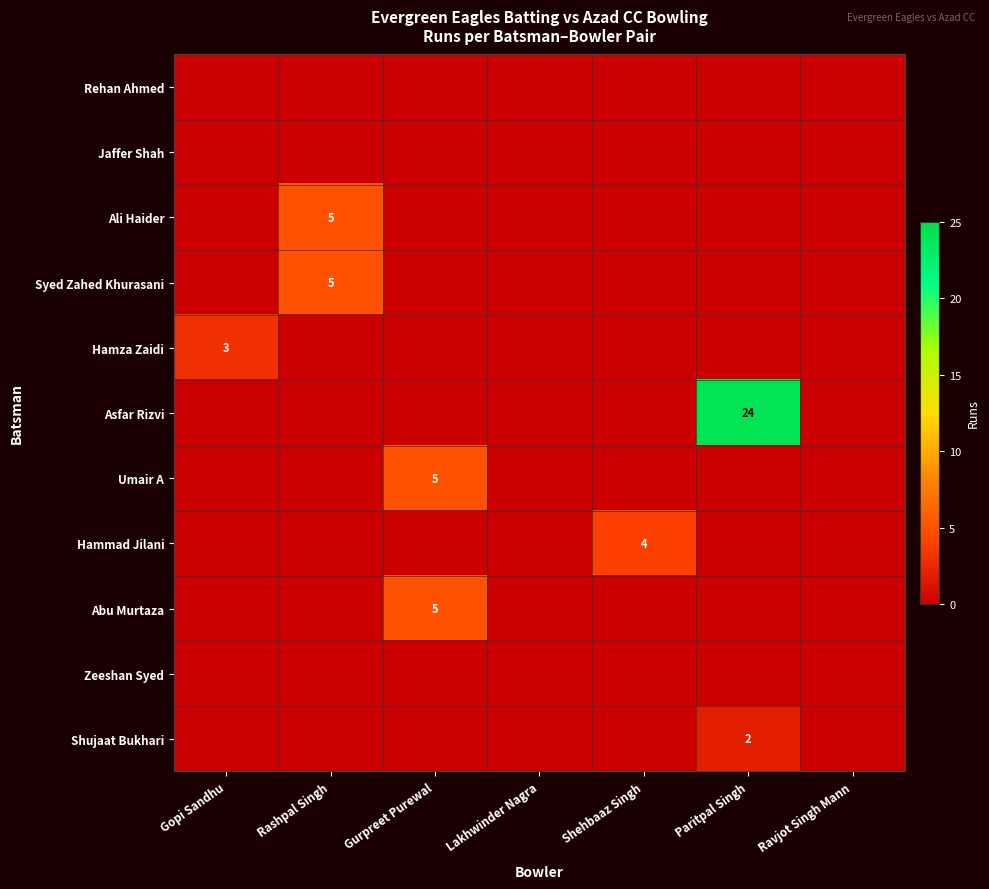

Which label corresponds to the smallest value in the chart?

Gopi Sandhu